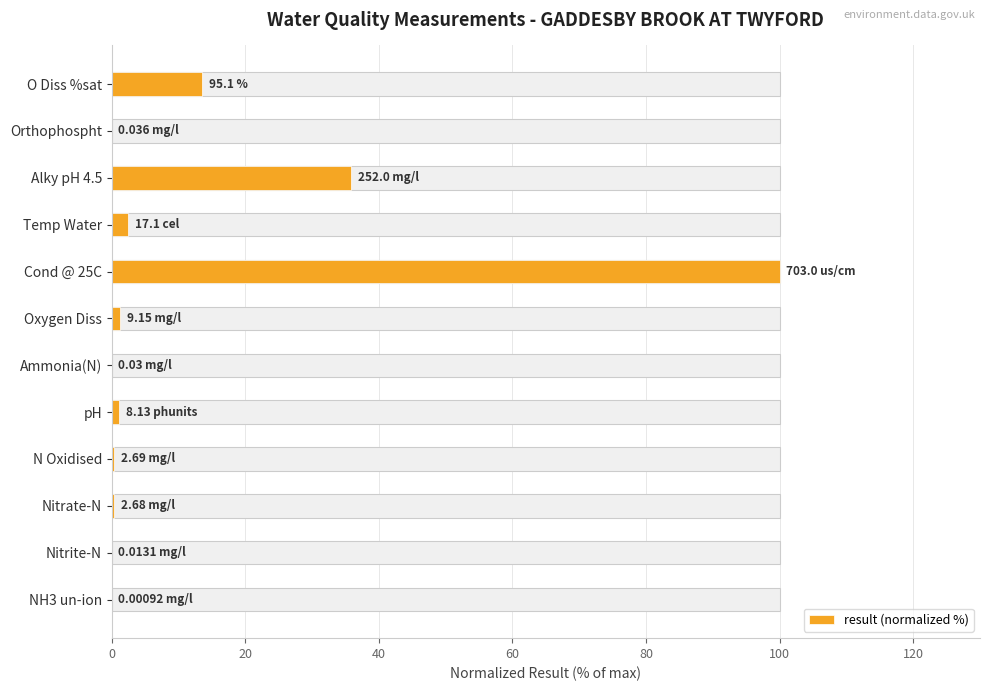

The chart shows a value of 0.0 at NH3 un-ion. True or false?

True